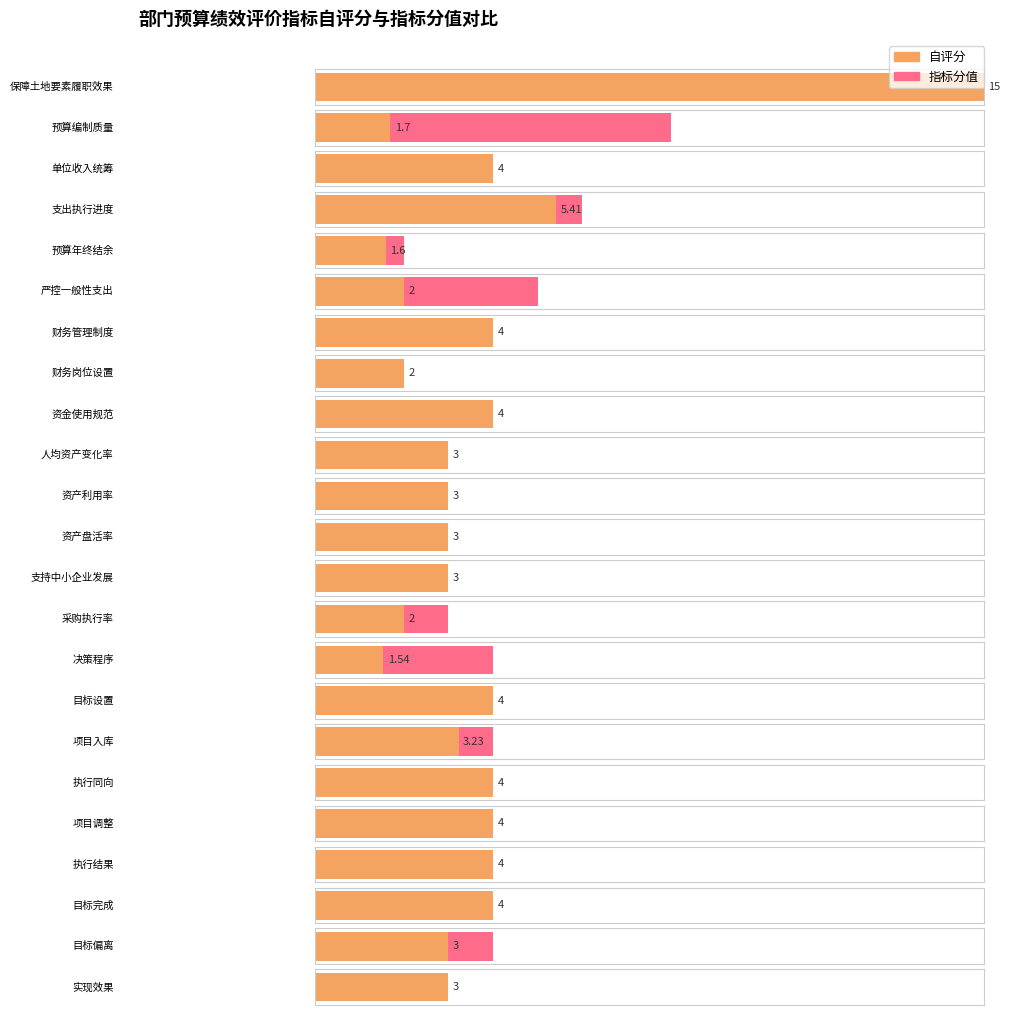

How many values in the 指标分值 series are below 4?

8